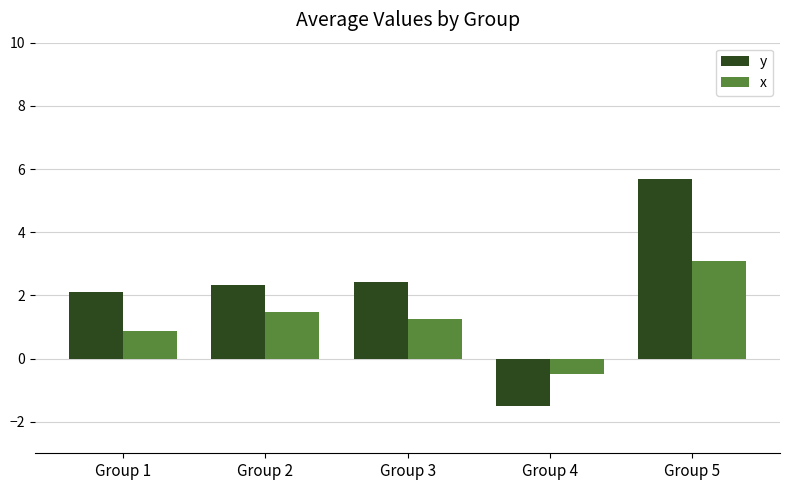

The y series shows 1.4 at Group 2. True or false?

False